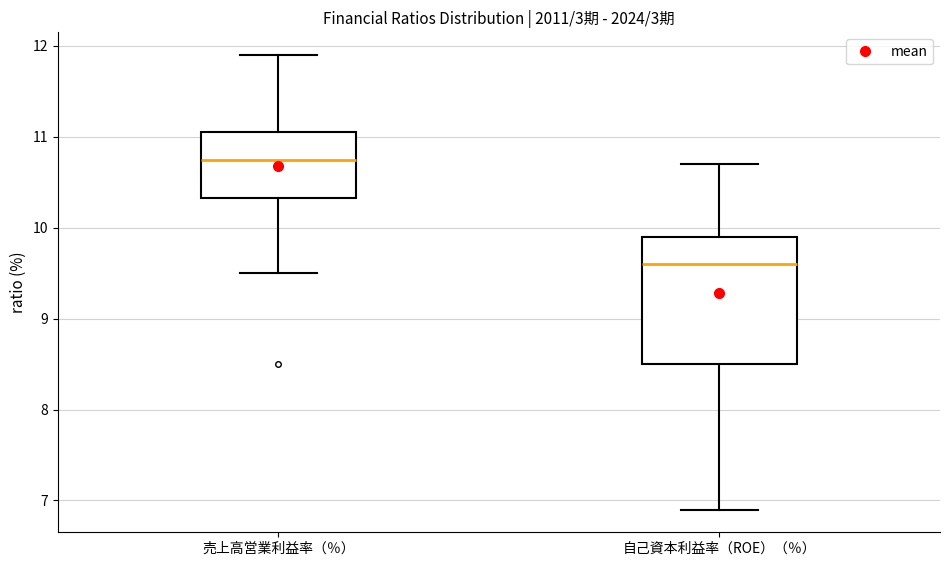

Reading left to right, read every box against the y-axis: the position of its median line, the range the box covers, and the ends of its whiskers. The values are not printed on the chart, so give them approximately, as read against the axis.

売上高営業利益率（％）: median 10.8, box 10.3 to 11.1, whiskers 9.5 to 11.9
自己資本利益率（ROE）（％）: median 9.6, box 8.5 to 9.9, whiskers 6.9 to 10.7